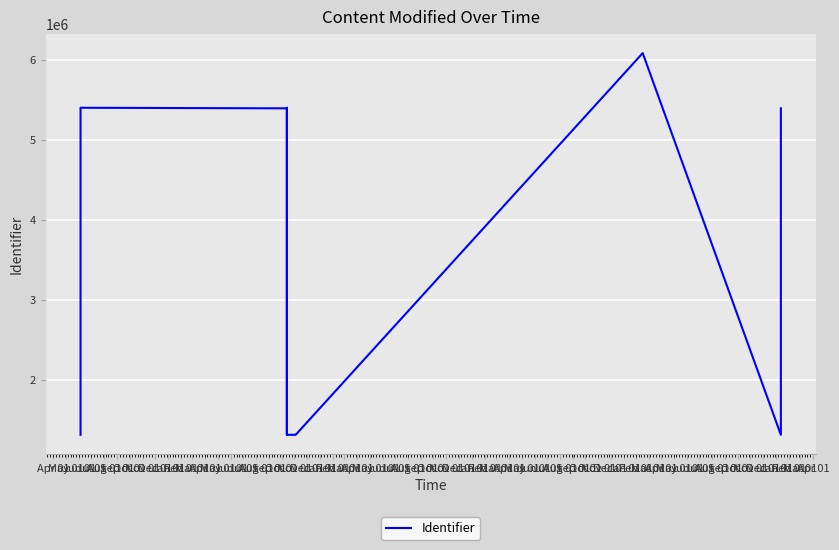

How many data points does each series have?

15